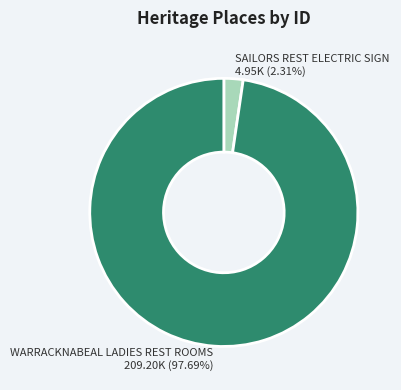

Between WARRACKNABEAL LADIES REST ROOMS and SAILORS REST ELECTRIC SIGN, which is larger?

WARRACKNABEAL LADIES REST ROOMS